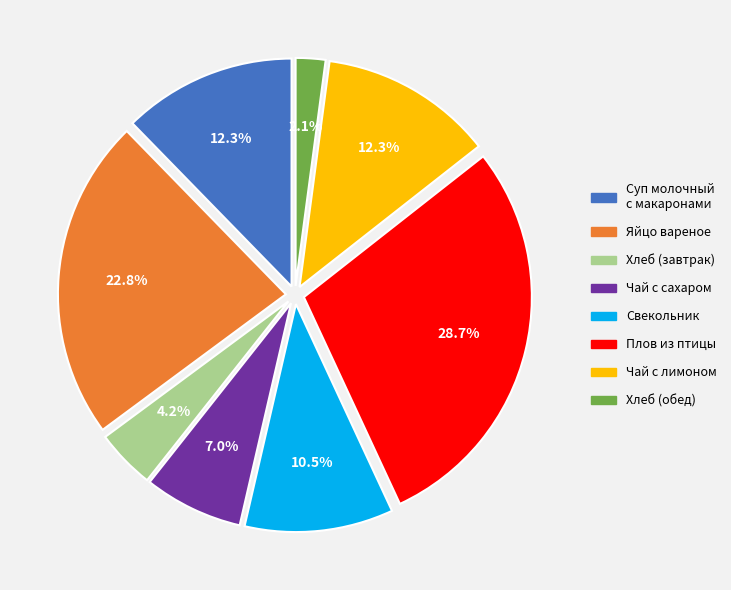

What percentage do Хлеб (обед) and Яйцо вареное together represent?

24.9%